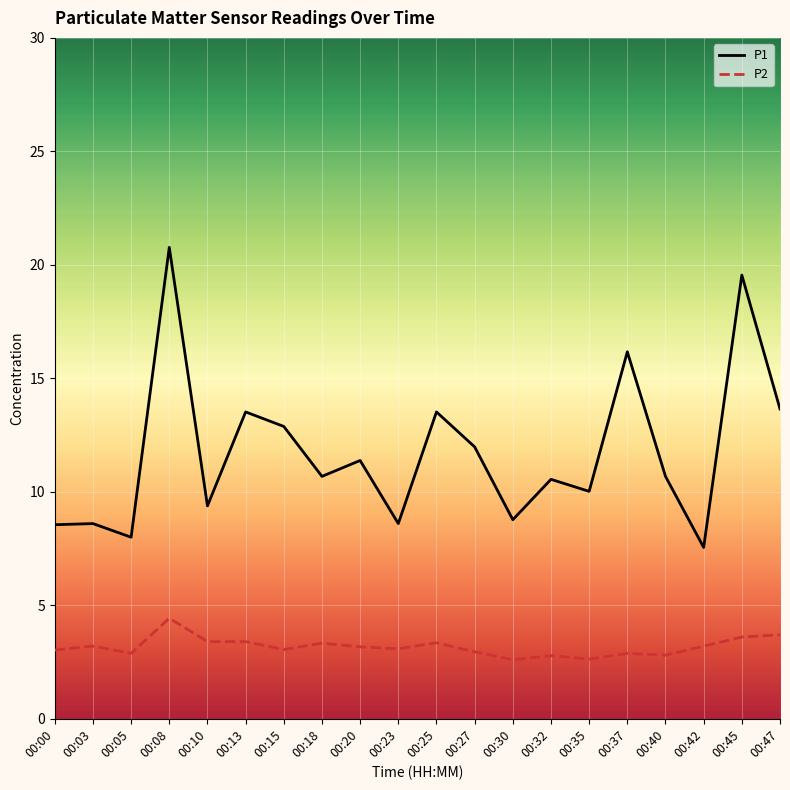

True or false: P2 and P1 cross at least once.

False